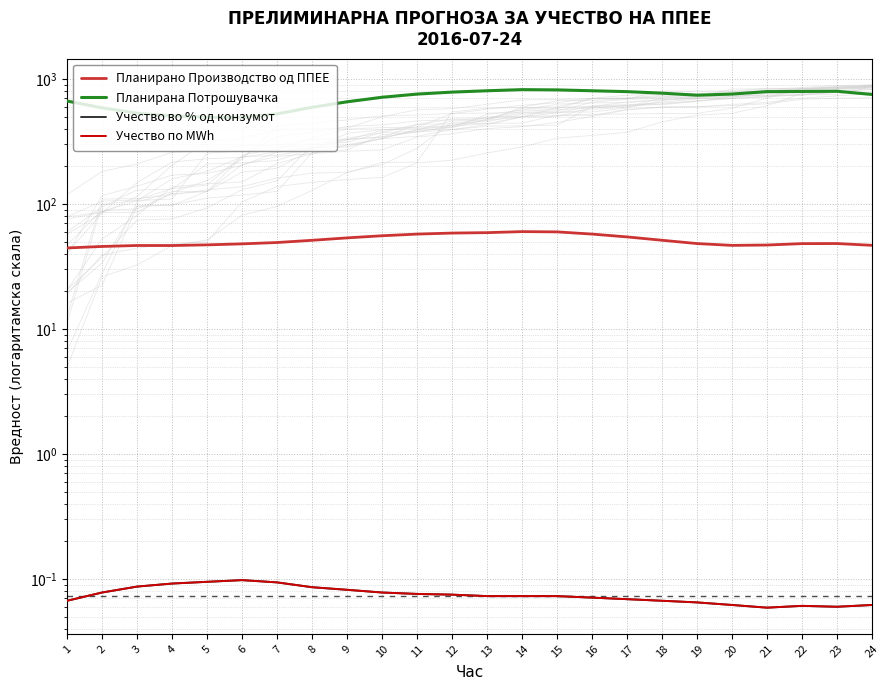

What is the average value of the Планирана Потрошувачка series?

699.2